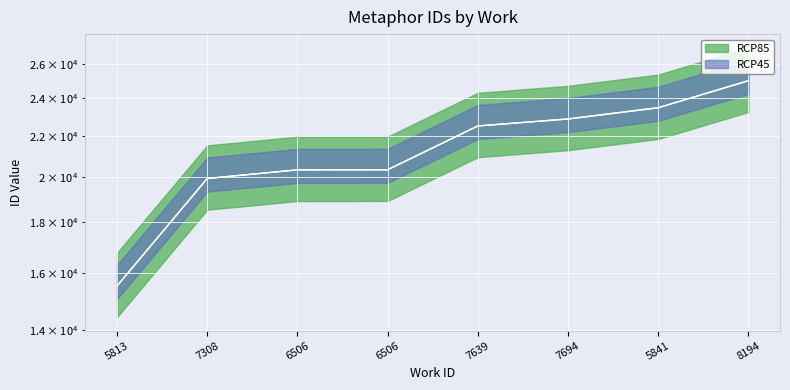

Where is RCP45 nearest to the value 20264?

6506